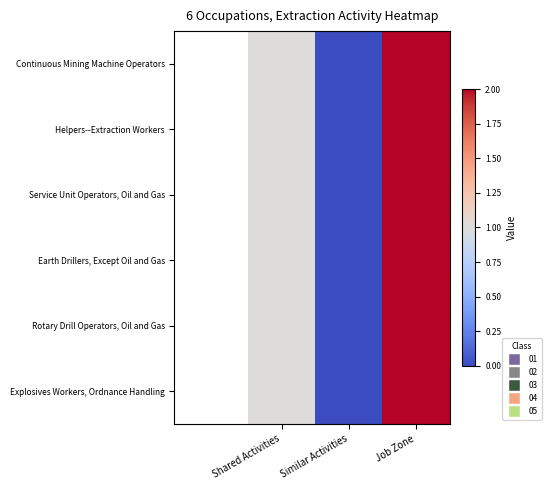

Reading left to right, transcribe all the data shown in this chart.

Continuous Mining Machine Operators: Shared Activities=1	Similar Activities=0	Job Zone=2
Helpers--Extraction Workers: Shared Activities=1	Similar Activities=0	Job Zone=2
Service Unit Operators, Oil and Gas: Shared Activities=1	Similar Activities=0	Job Zone=2
Earth Drillers, Except Oil and Gas: Shared Activities=1	Similar Activities=0	Job Zone=2
Rotary Drill Operators, Oil and Gas: Shared Activities=1	Similar Activities=0	Job Zone=2
Explosives Workers, Ordnance Handling: Shared Activities=1	Similar Activities=0	Job Zone=2